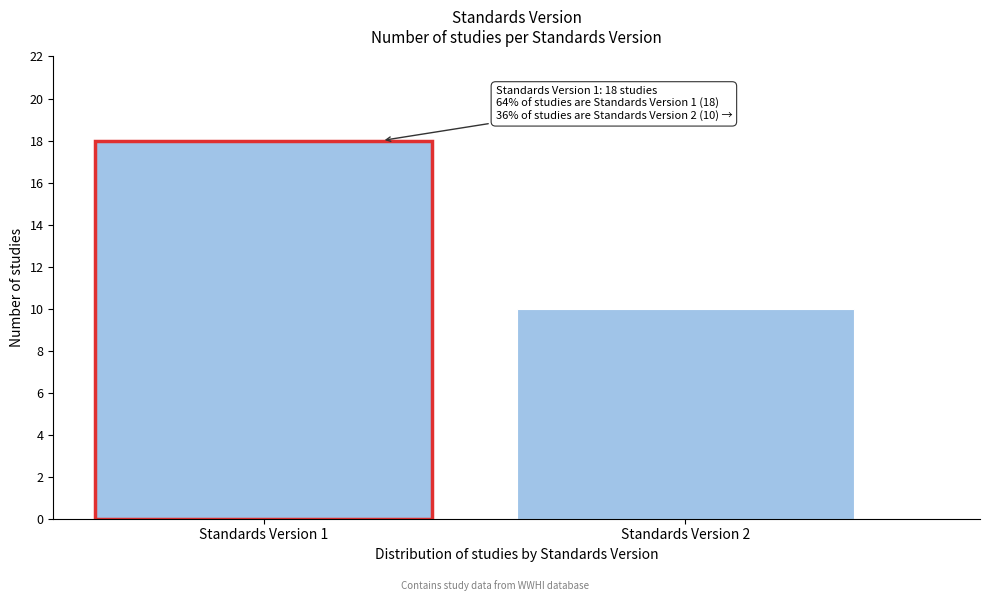

Reading left to right, list all the values displayed in this chart.

Standards Version 1=18	Standards Version 2=10